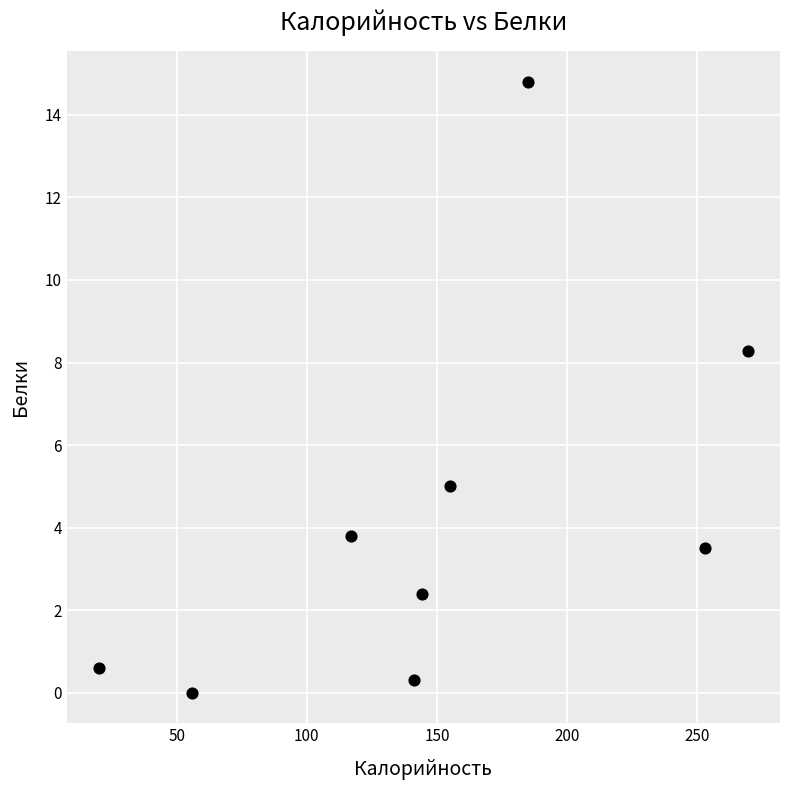

What is the range of Y values (max minus min)?

14.8